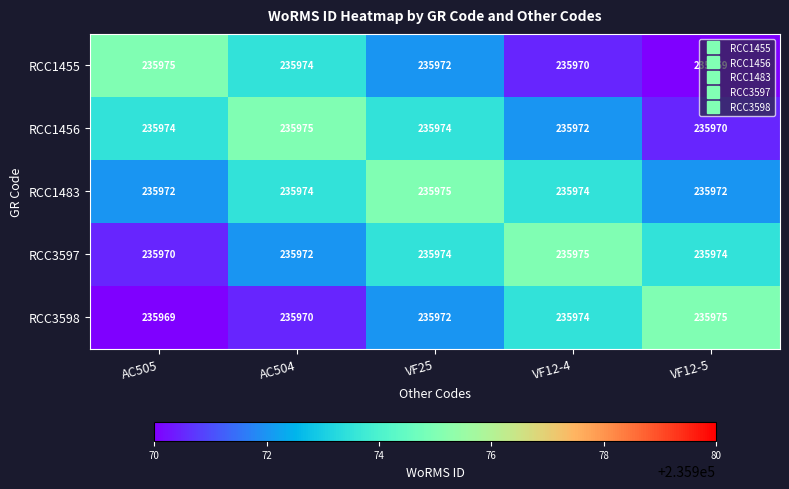

The value of RCC3597 at AC504 is 235972. True or false?

True